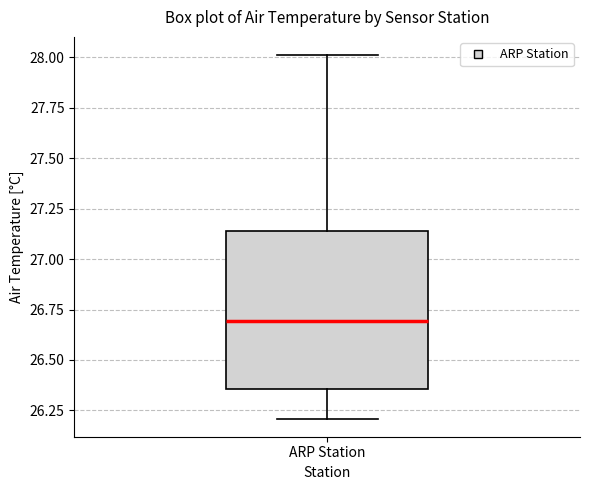

Read this box plot against the y-axis: the position of the median line, the range covered by the box, and the ends of both whiskers. The values are not printed on the chart, so give them approximately, as read against the axis.

median 26.70, box 26.35 to 27.15, whiskers 26.20 to 28.00